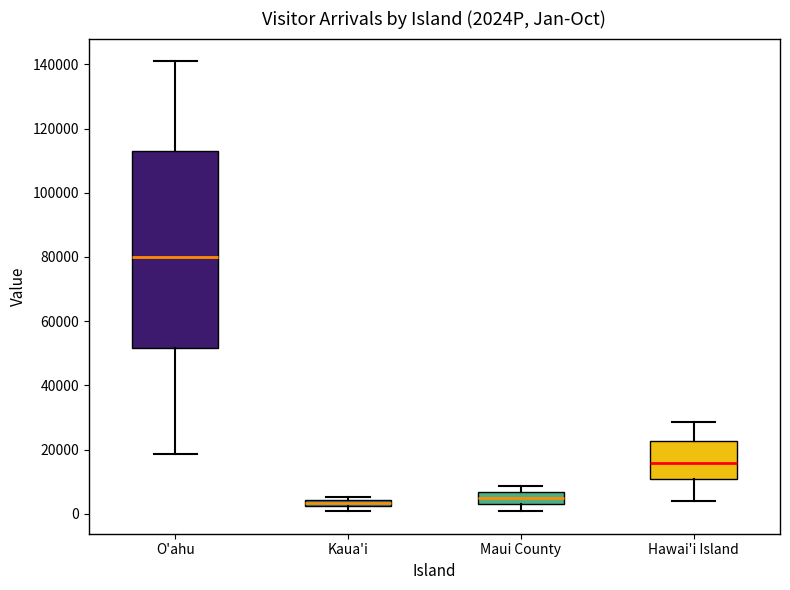

Which box's median line is the highest?

O'ahu